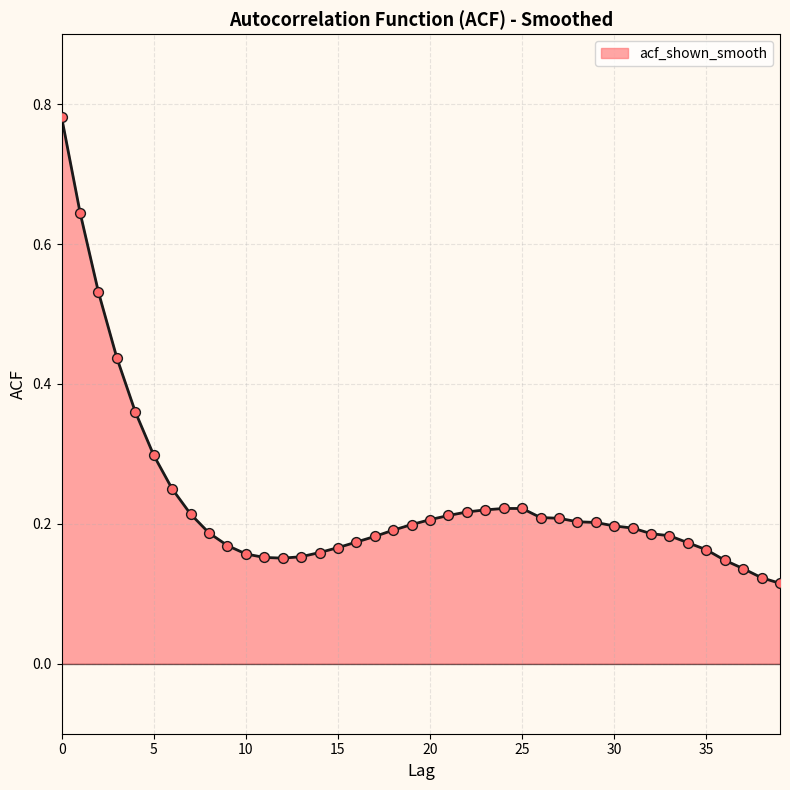

What is the difference between the maximum and minimum values?

0.7